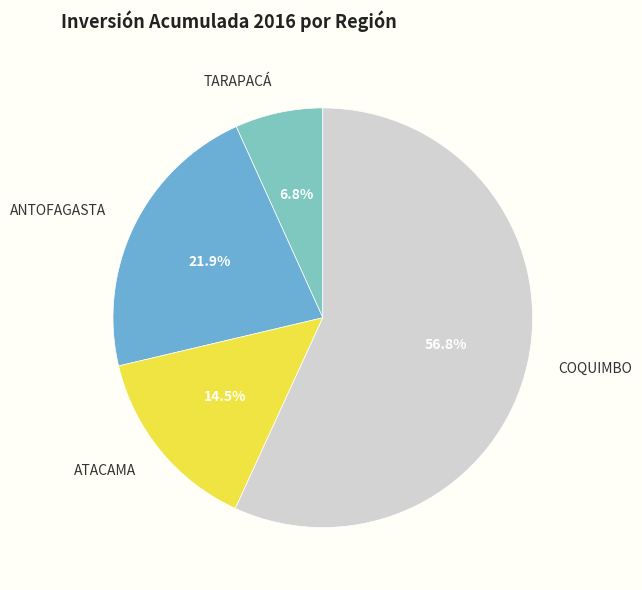

True or false: ANTOFAGASTA accounts for 22% of the total.

True